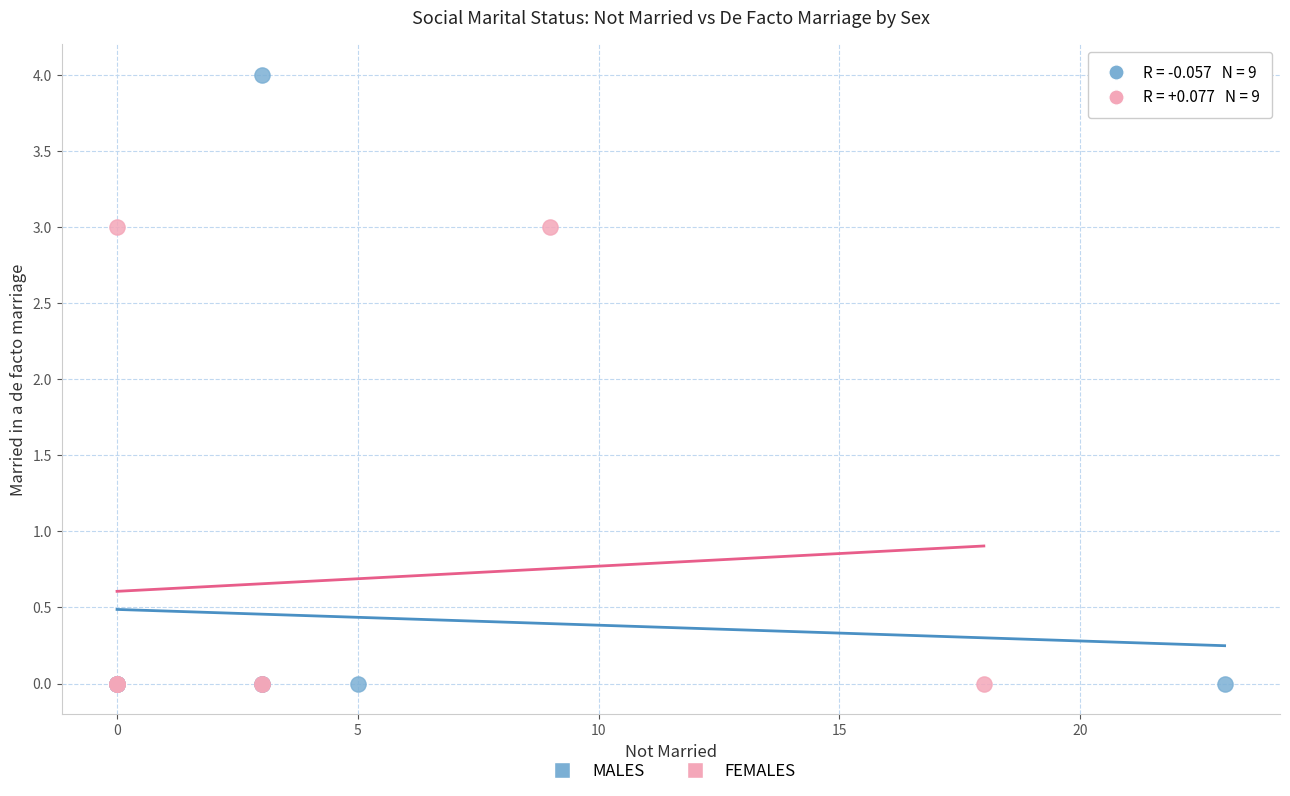

Which series contains the highest Y value?

MALES